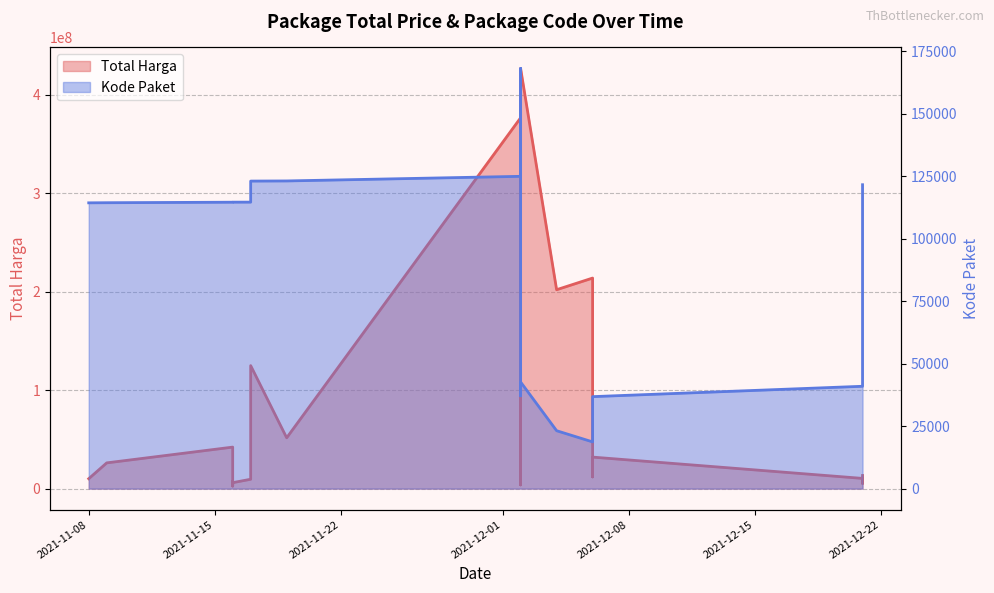

Count the number of categories in the chart.

23